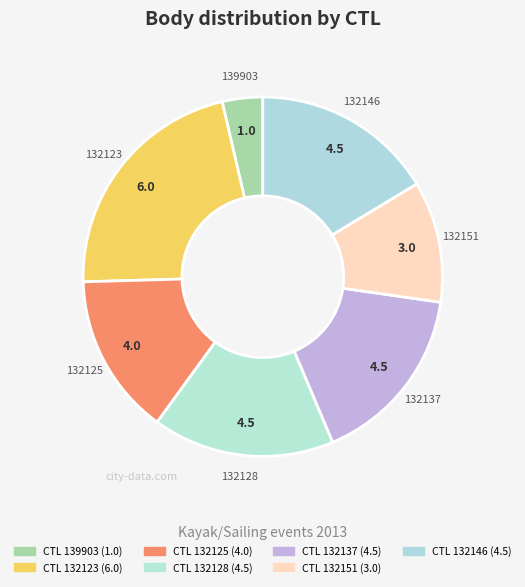

How many slices are in this pie chart?

7